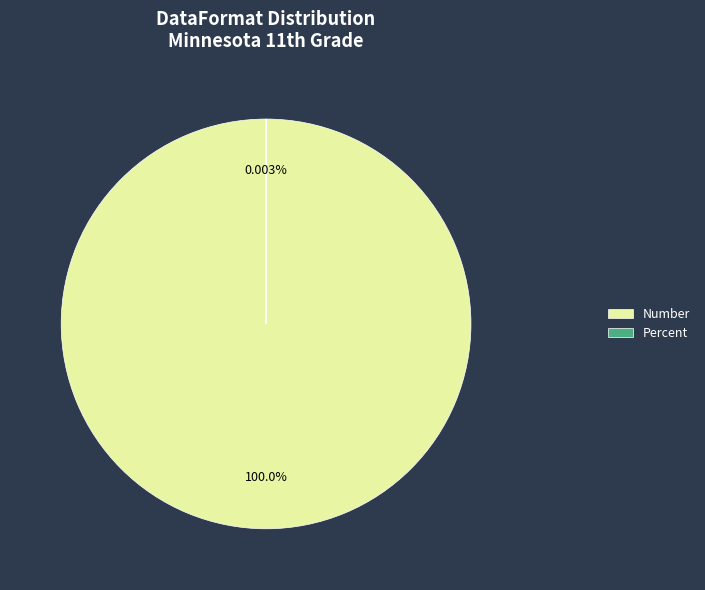

What percentage is the Number slice, to the nearest percent?

100%